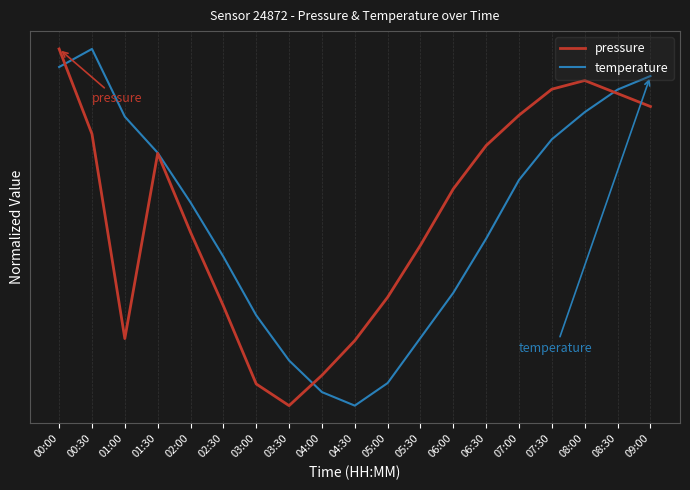

Rank the categories by temperature value from highest to lowest.

00:30, 00:00, 09:00, 08:30, 08:00, 01:00, 07:30, 01:30, 07:00, 02:00, 06:30, 02:30, 06:00, 03:00, 05:30, 03:30, 05:00, 04:00, 04:30